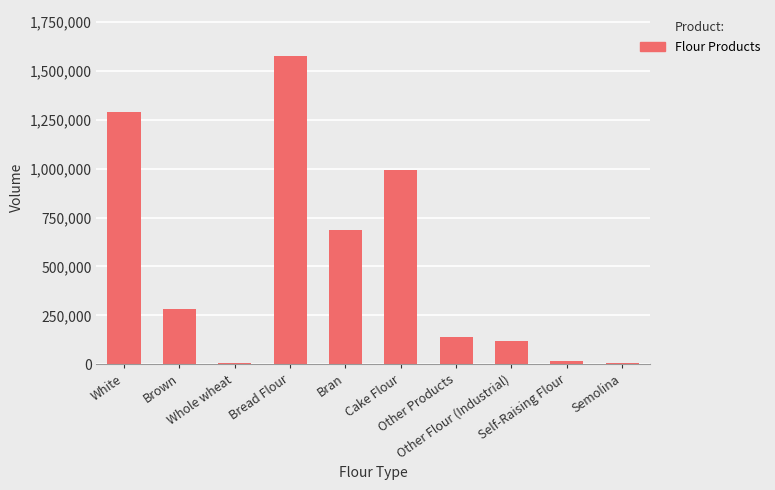

What is the average value?

510601